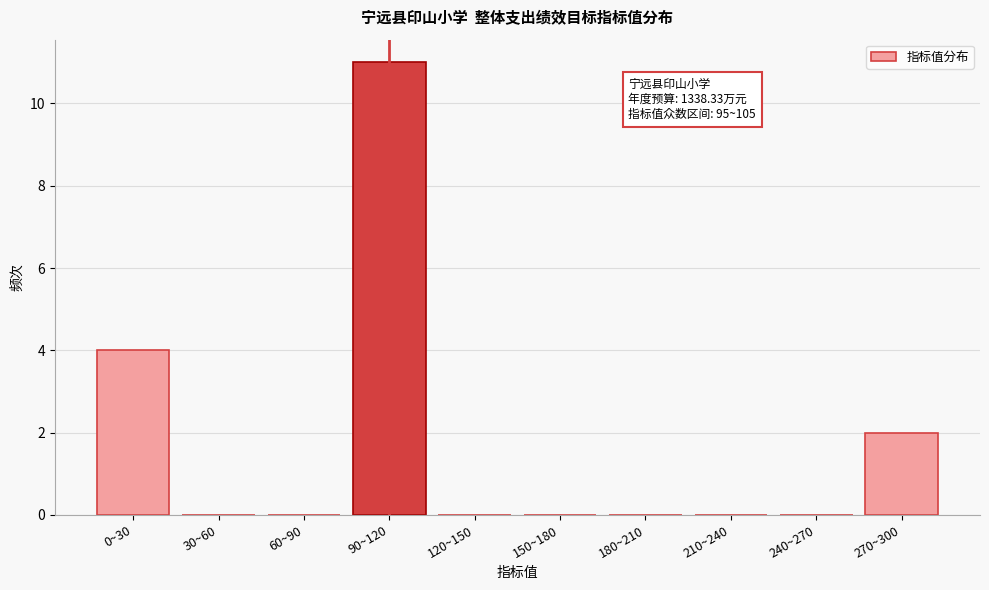

Reading right to left, list all the values displayed in this chart.

270~300=2	240~270=0	210~240=0	180~210=0	150~180=0	120~150=0	90~120=11	60~90=0	30~60=0	0~30=4